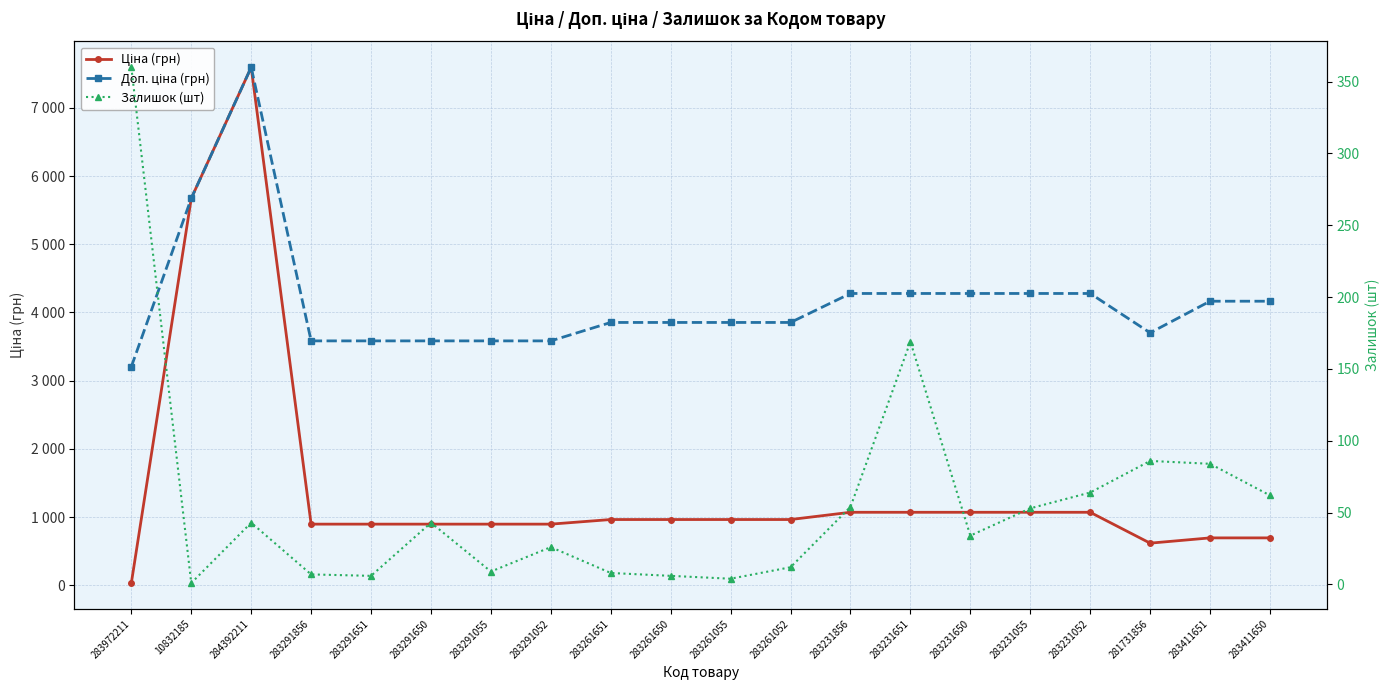

True or false: Доп. ціна (грн) and Ціна (грн) intersect in this chart.

False